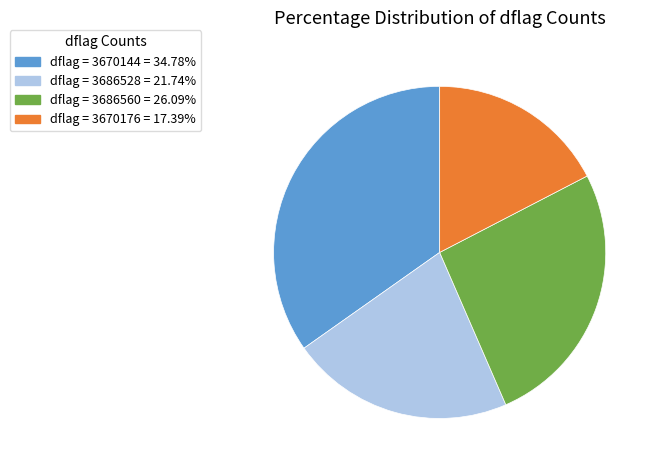

Does any single category account for the majority?

No